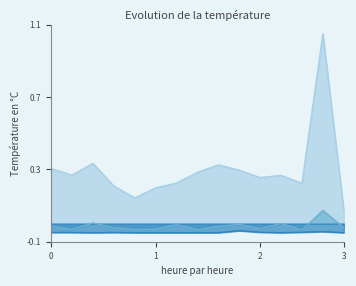

How many series are shown in this chart?

3